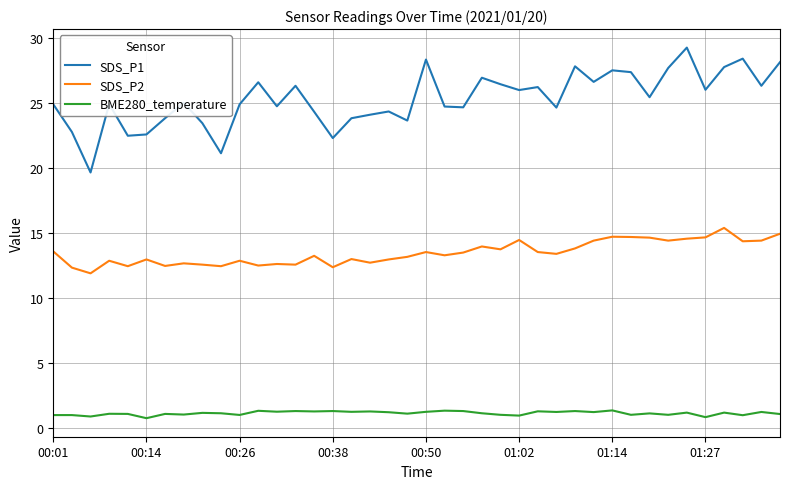

Rank the series by their maximum value, from lowest to highest.

BME280_temperature, SDS_P2, SDS_P1